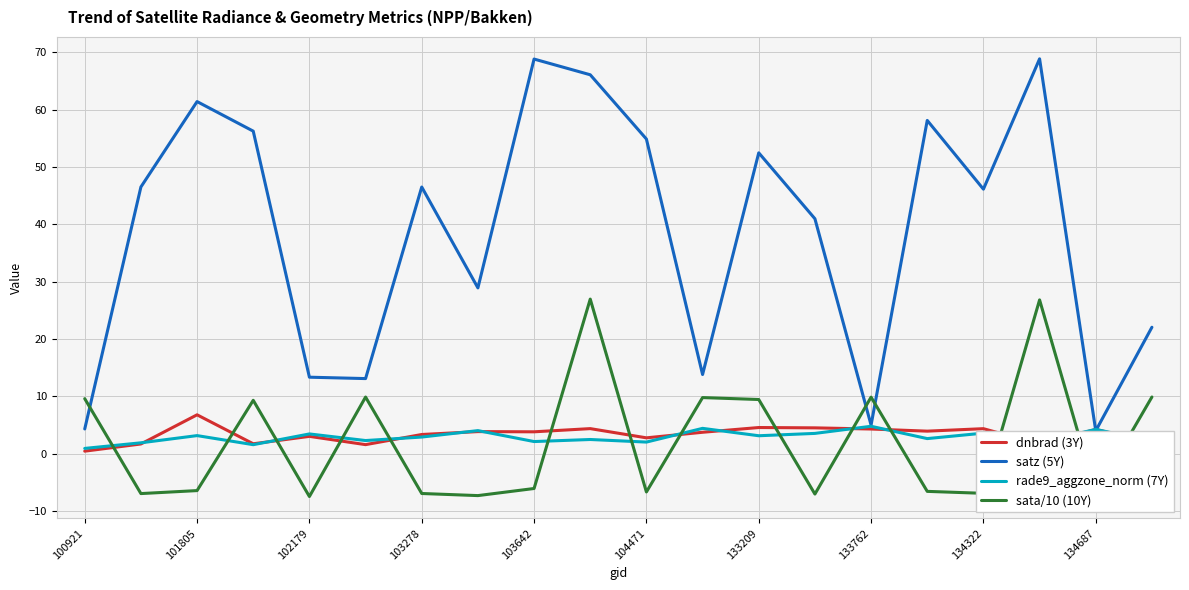

Which series has the largest total across all categories?

satz (5Y)